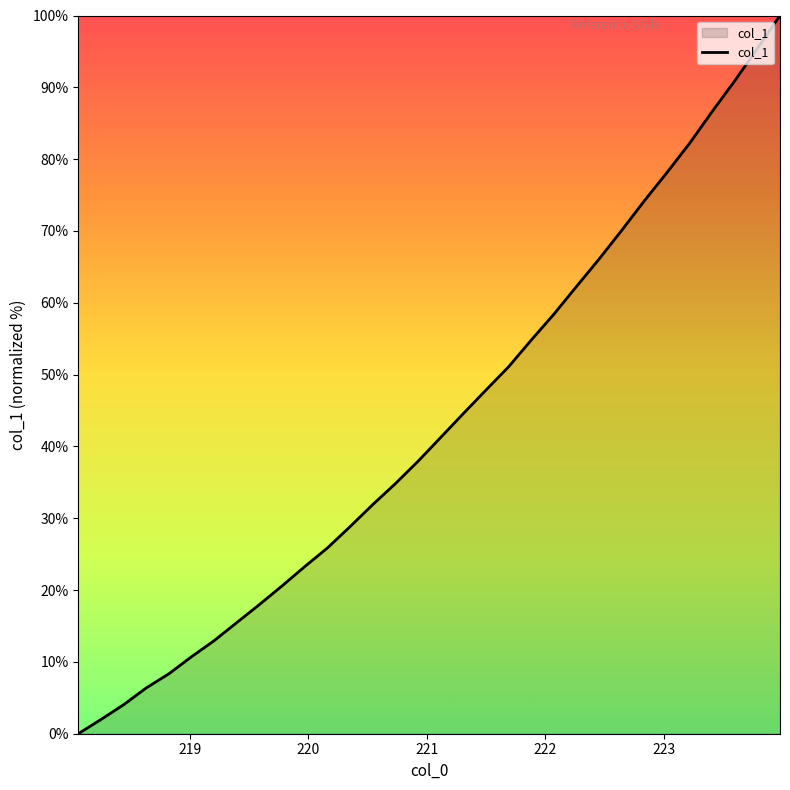

What is the greatest value displayed?

100.0